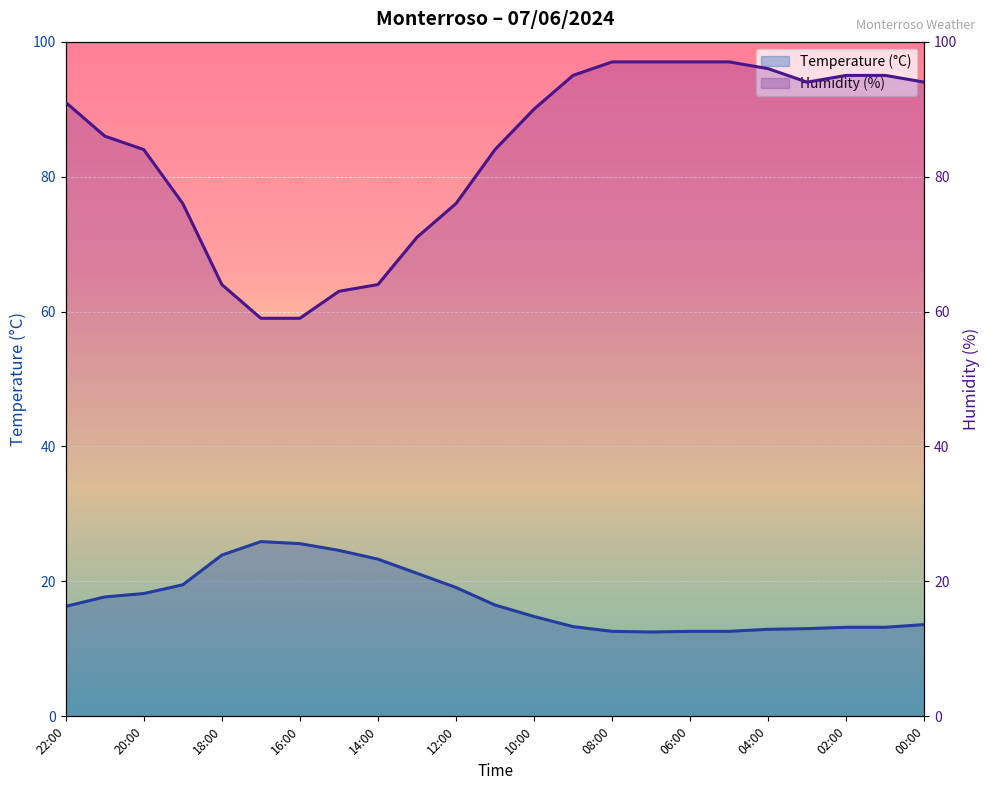

The value of Humidity (%) at 21:00 is 86.0. True or false?

True